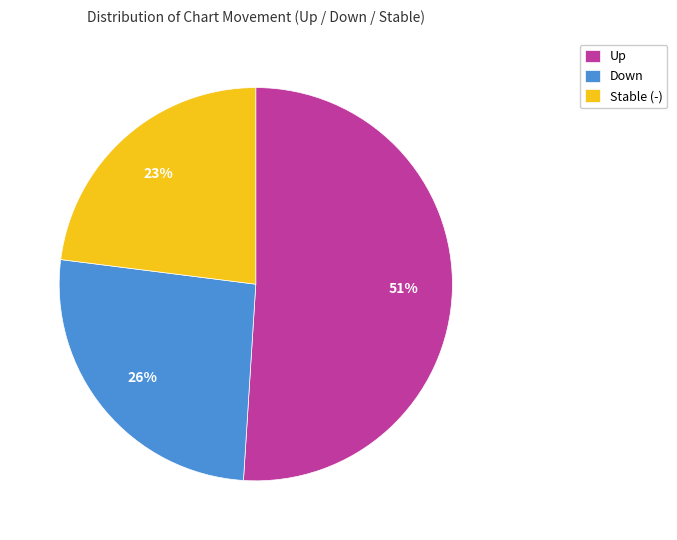

Is it true that Down is 26% of the pie?

True